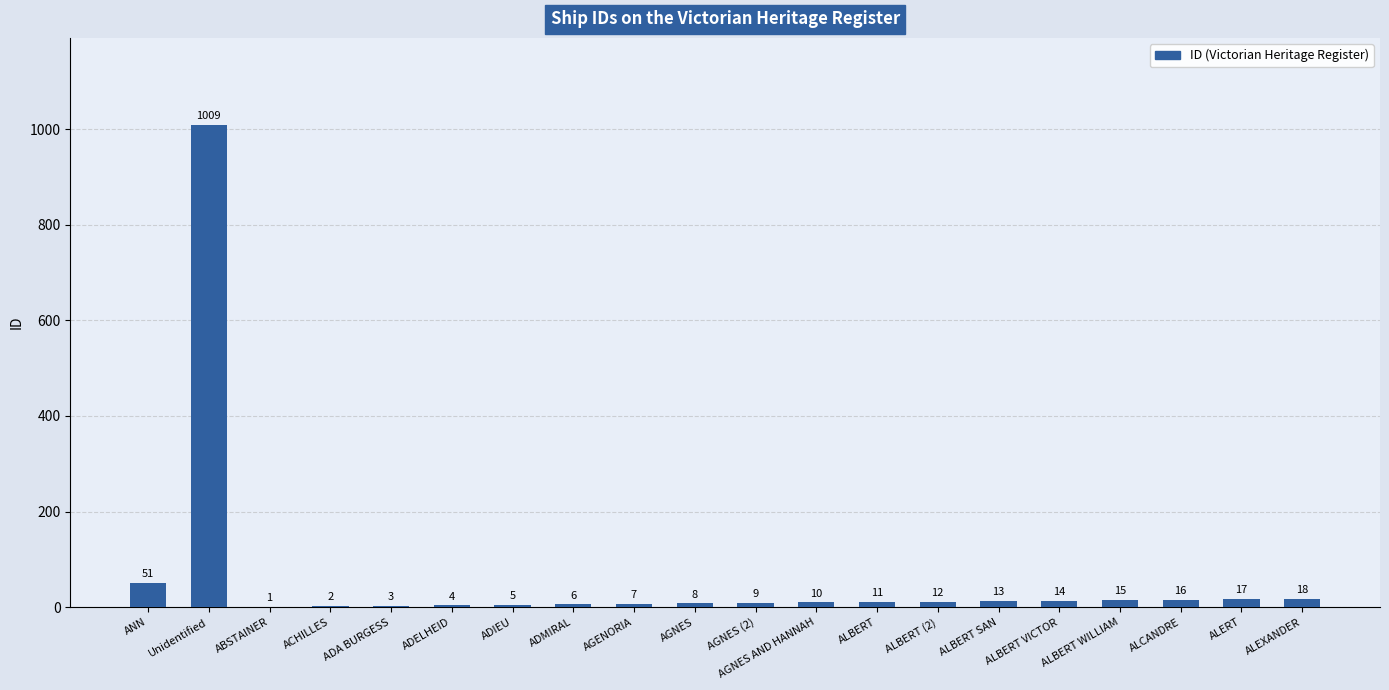

What is the sum of the values at ALCANDRE and ALEXANDER?

34